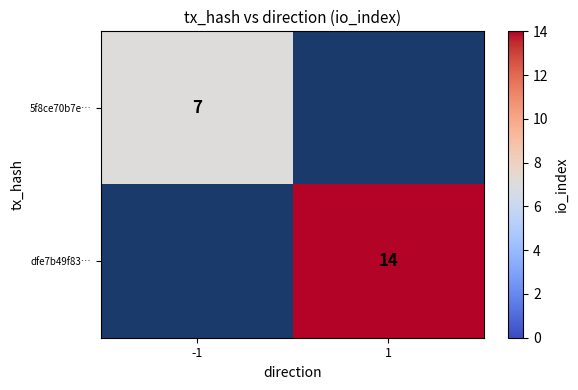

Is it true that dfe7b49f83… equals 0 at -1?

True